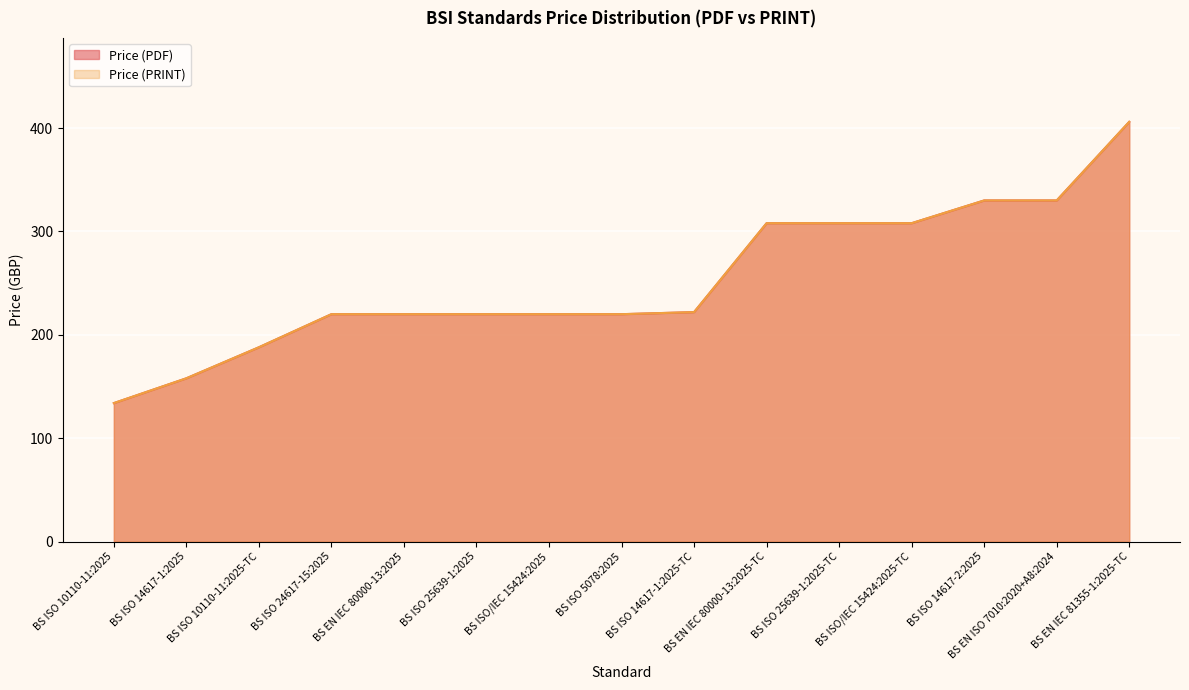

What is the average value of the Price (PRINT) series?

253